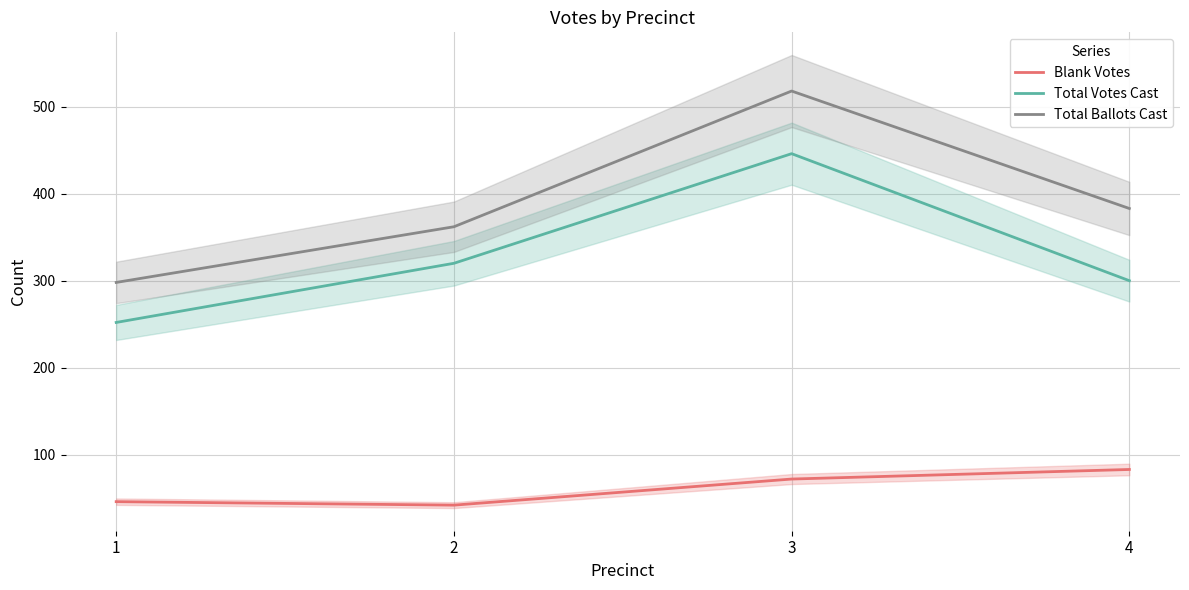

What are all the series names shown in the legend?

Blank Votes, Total Votes Cast, Total Ballots Cast